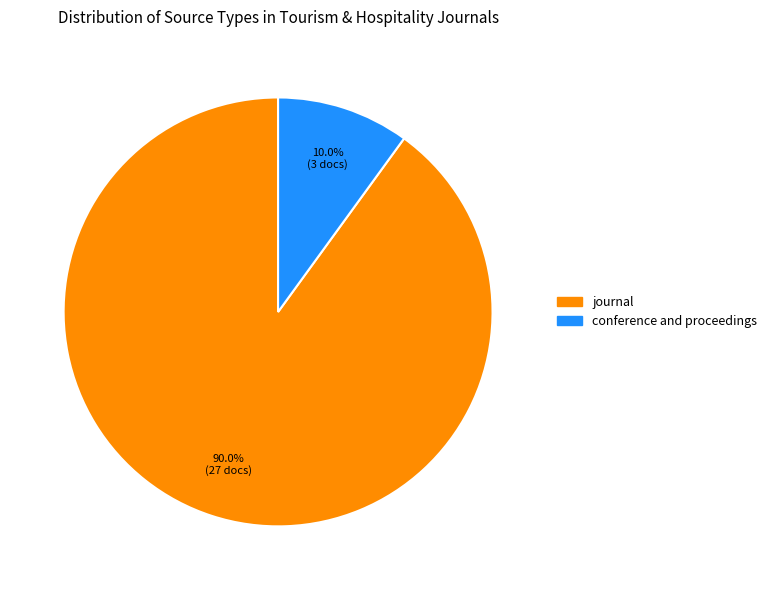

Rank the categories by value from highest to lowest.

journal, conference and proceedings